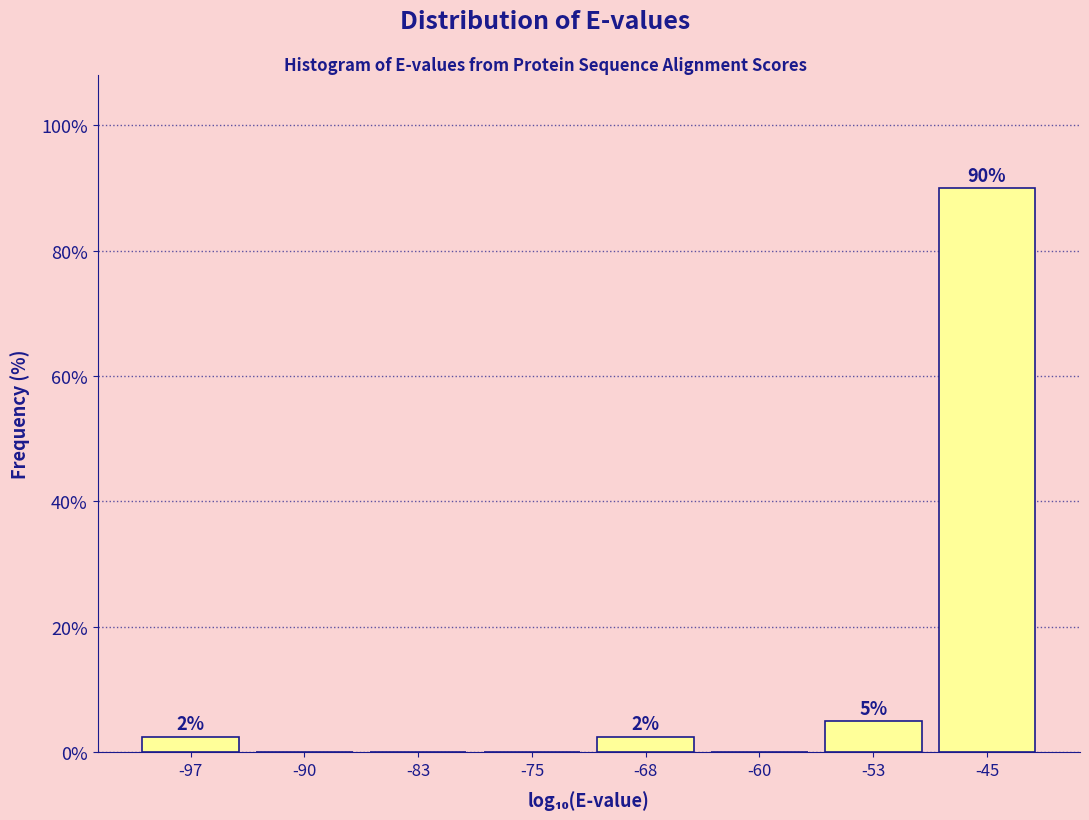

Which range on the x-axis has the tallest bar?

-49 to -42